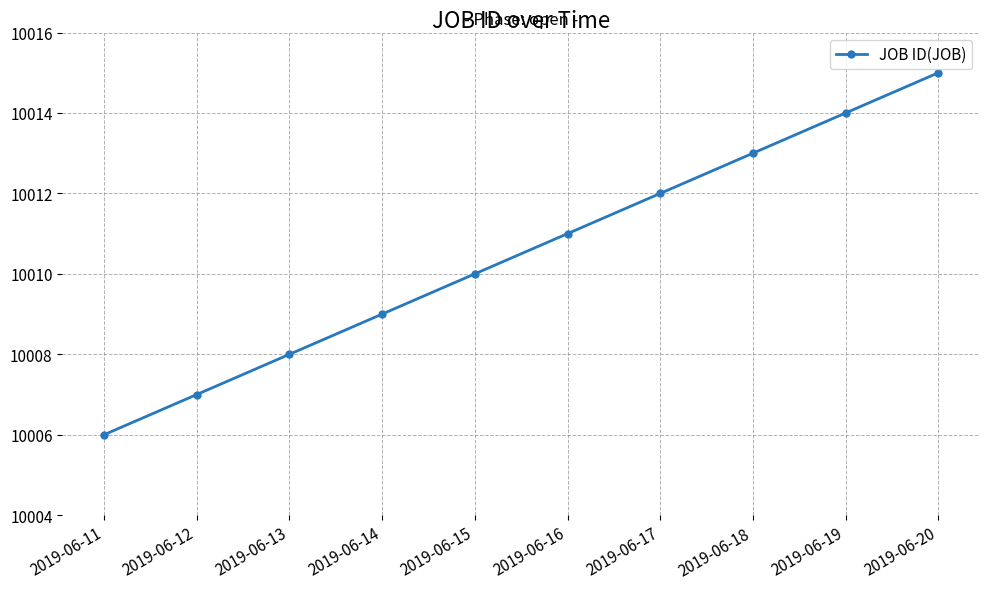

True or false: the data has more than 1 interior local peaks.

False